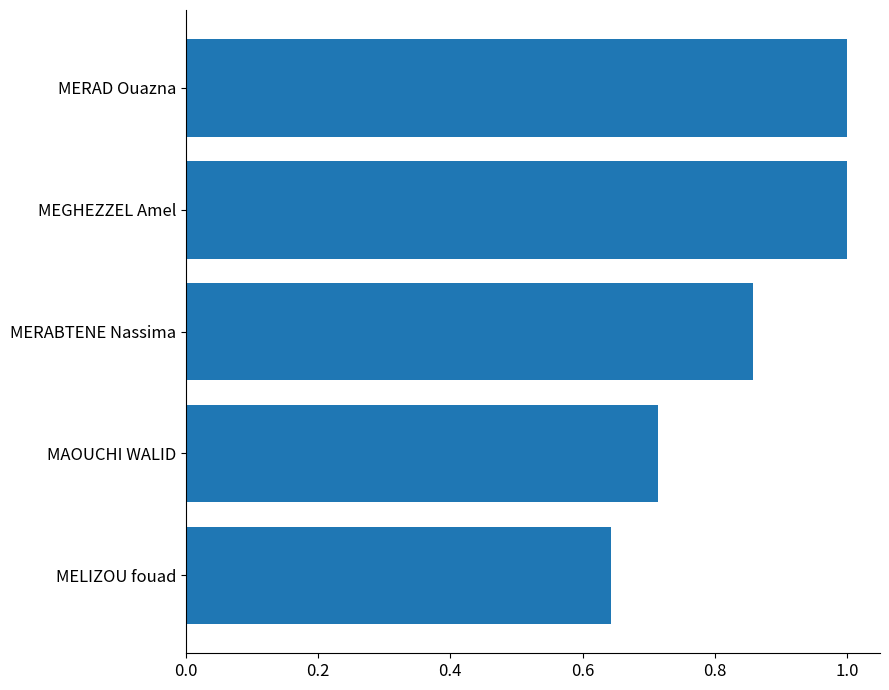

Which category has the lowest value across all series?

MELIZOU fouad